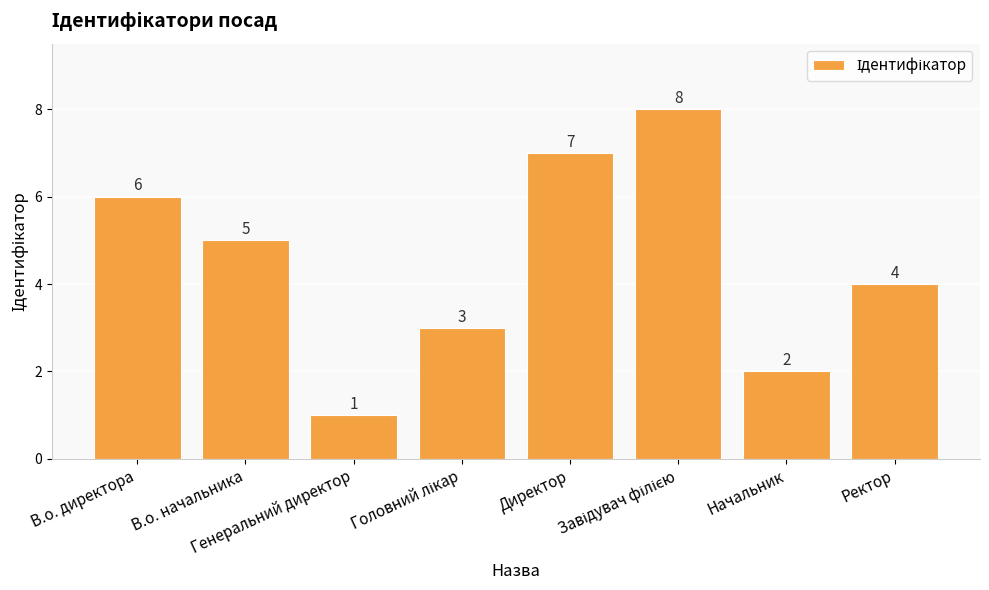

How many bars are there in total?

8